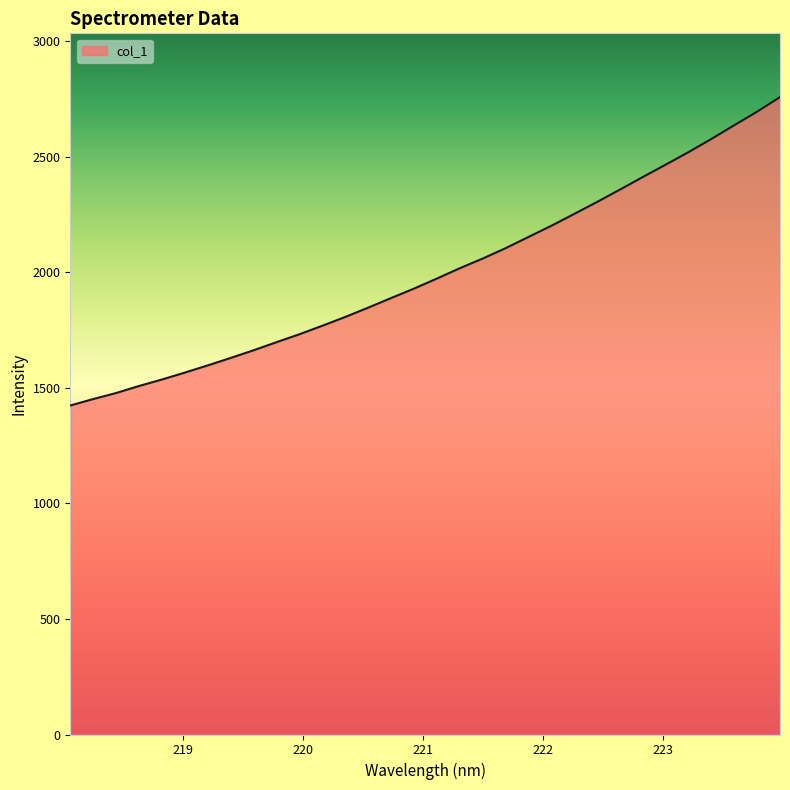

What is the greatest value displayed?

2758.8